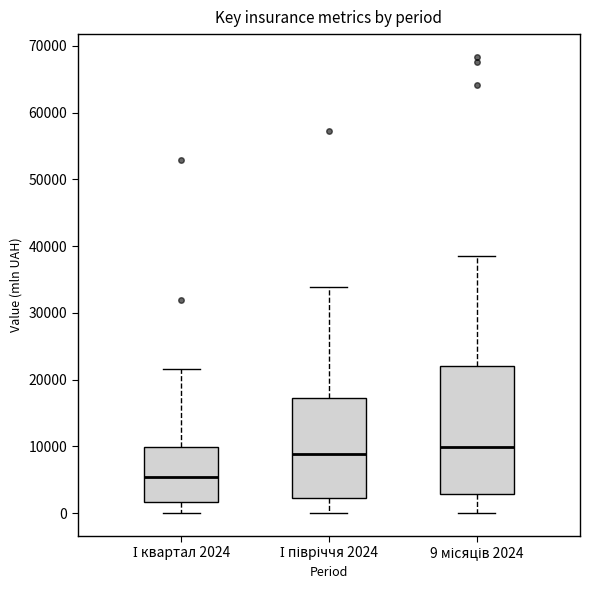

Which box is the tallest, from its lower edge to its upper edge?

9 місяців 2024